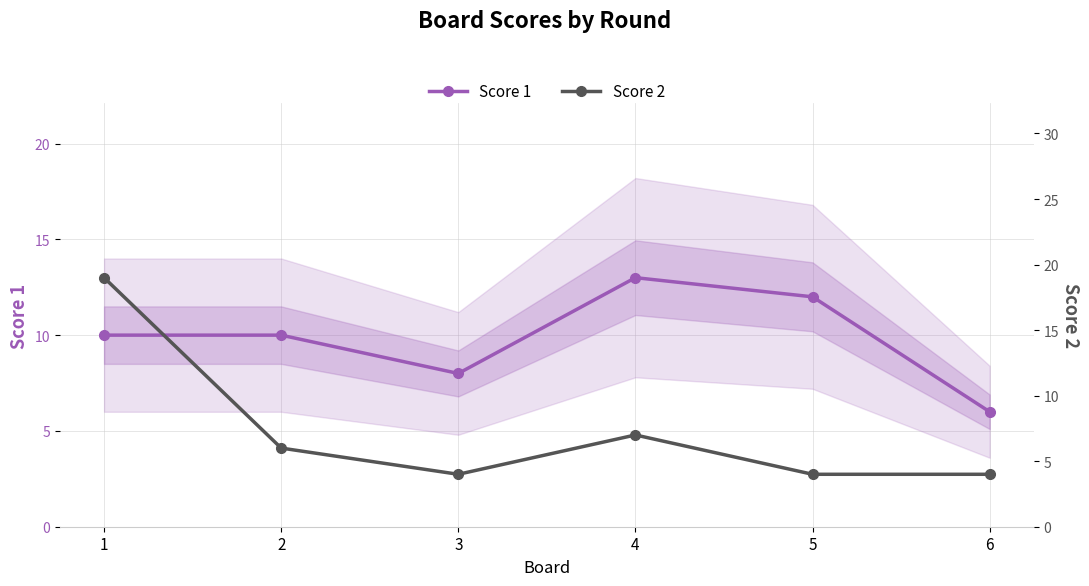

Which series has the largest range (max minus min)?

Score 2